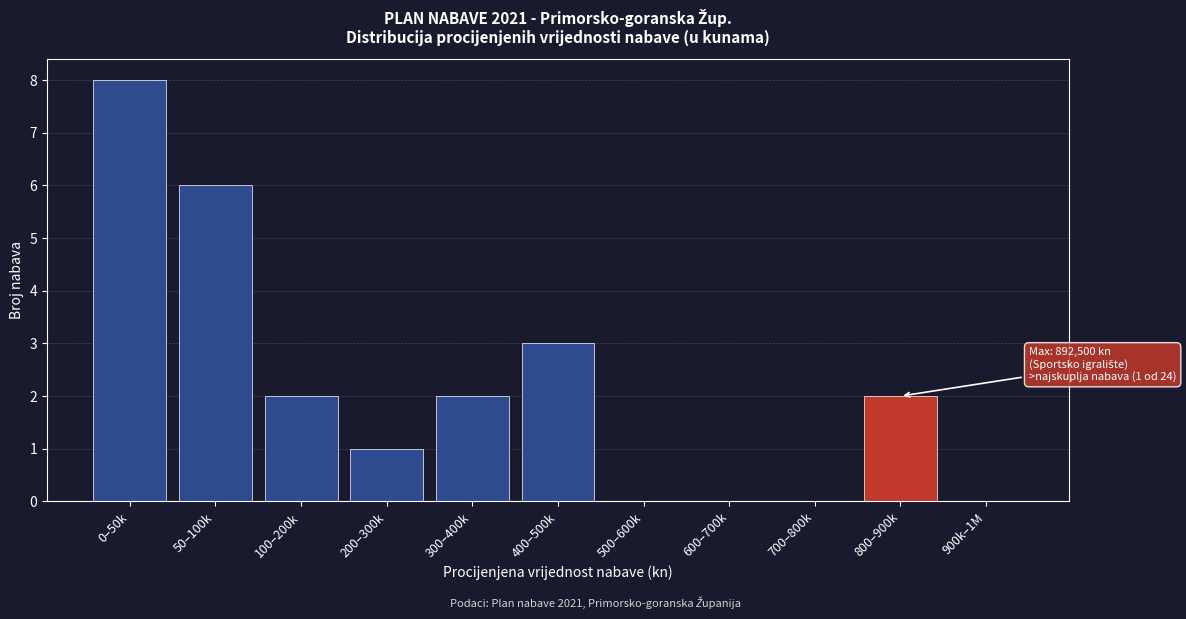

Reading left to right, transcribe all the data shown in this chart.

0–50k=8	50–100k=6	100–200k=2	200–300k=1	300–400k=2	400–500k=3	500–600k=0	600–700k=0	700–800k=0	800–900k=2	900k–1M=0